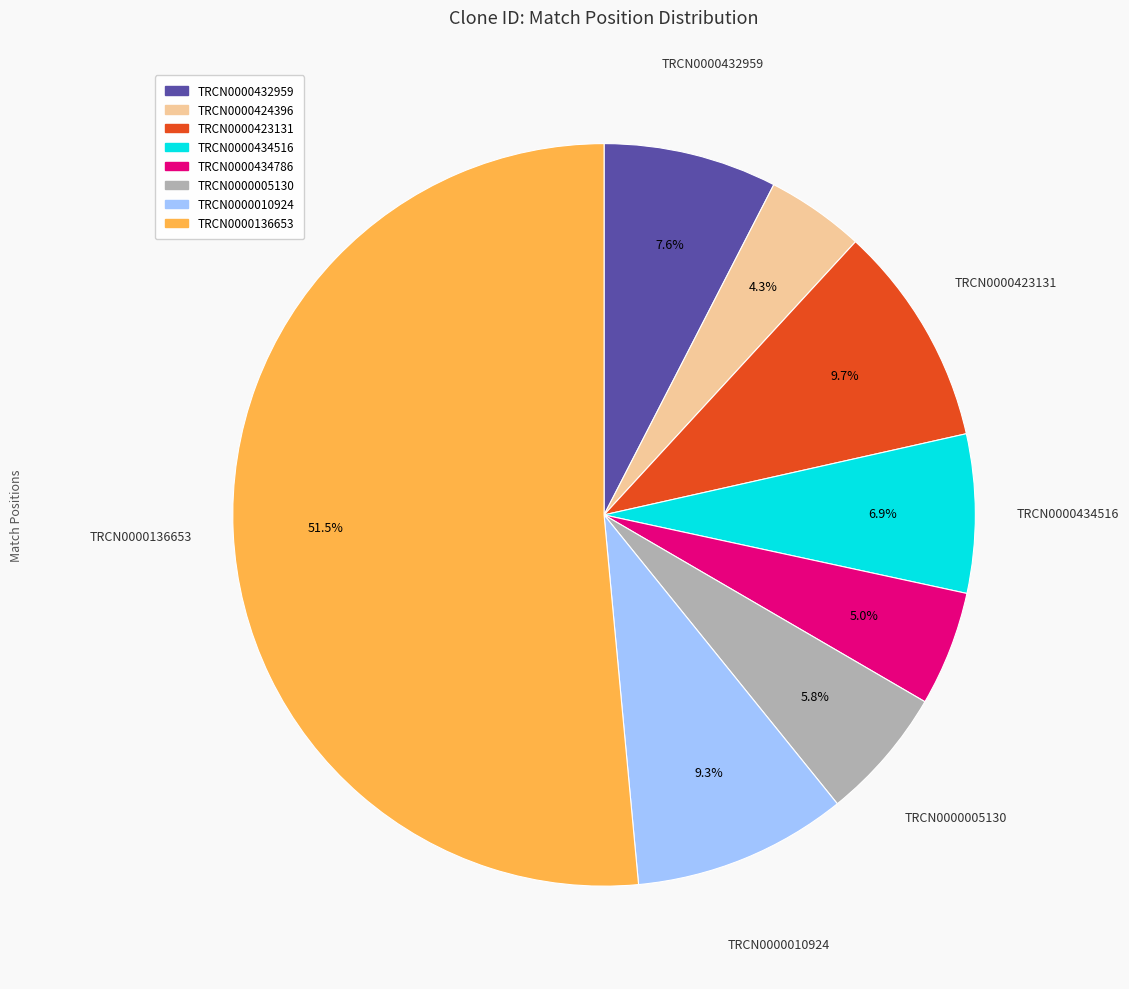

How many slices are in this pie chart?

8